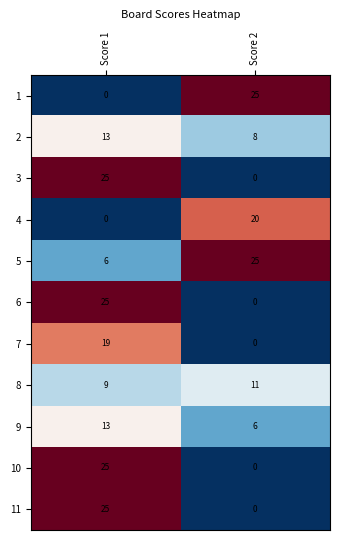

Where is 8 nearest to the value 10?

Score 1